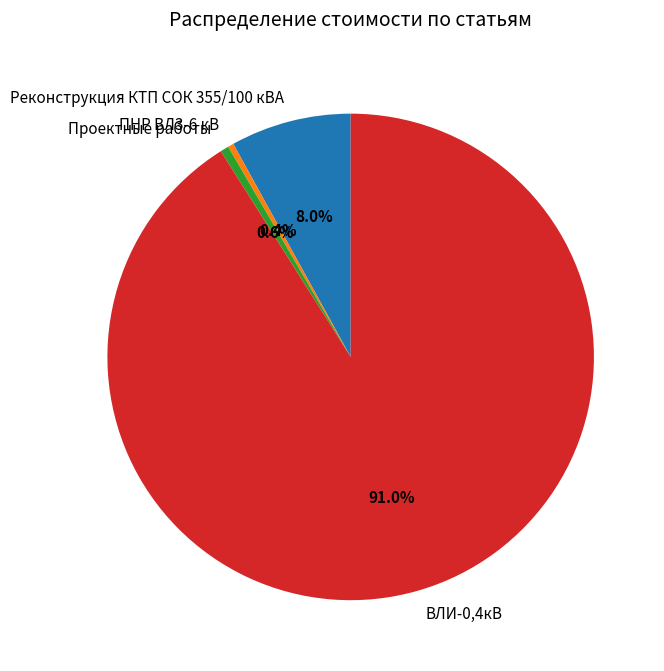

Is it true that Проектные работы is 1% of the pie?

True